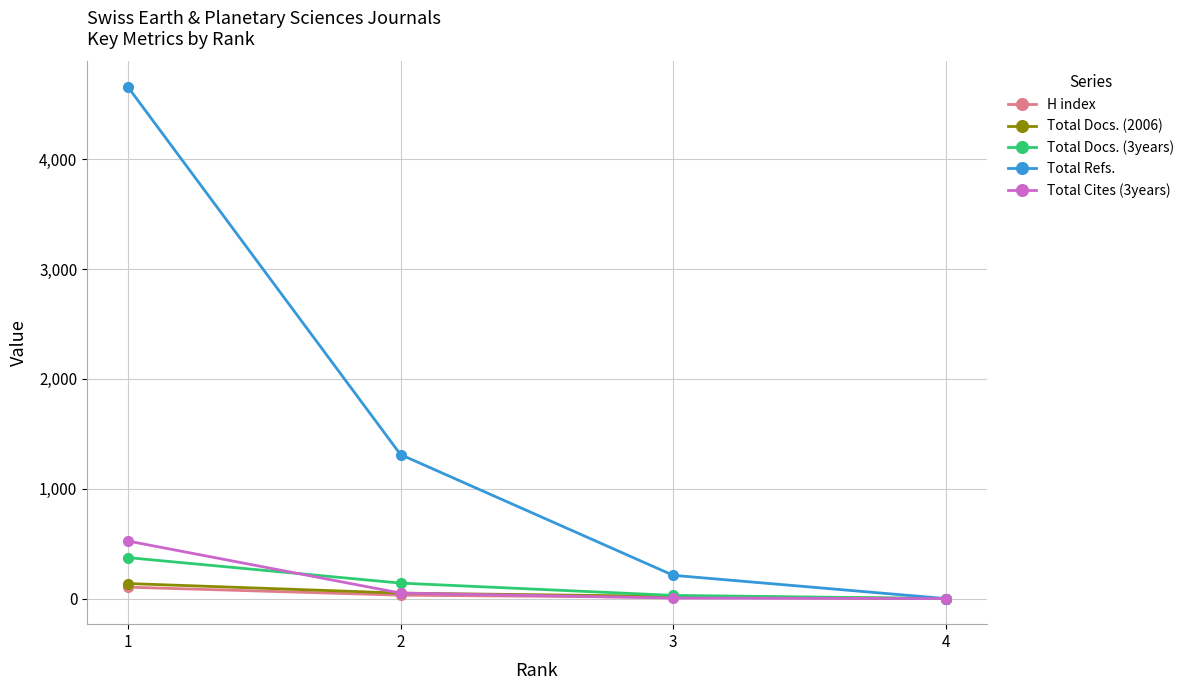

What is the sum of all Total Docs. (3years) values?

543